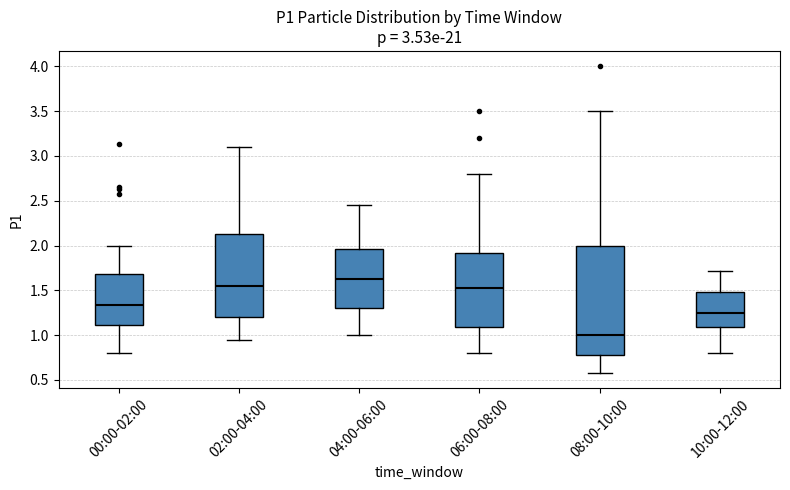

Reading left to right, read every box against the y-axis: the position of its median line, the range the box covers, and the ends of its whiskers. The values are not printed on the chart, so give them approximately, as read against the axis.

00:00-02:00: median 1.35, box 1.10 to 1.70, whiskers 0.80 to 2.00
02:00-04:00: median 1.55, box 1.20 to 2.15, whiskers 0.95 to 3.10
04:00-06:00: median 1.65, box 1.30 to 1.95, whiskers 1.00 to 2.45
06:00-08:00: median 1.55, box 1.10 to 1.90, whiskers 0.80 to 2.80
08:00-10:00: median 1.00, box 0.80 to 2.00, whiskers 0.60 to 3.50
10:00-12:00: median 1.25, box 1.10 to 1.50, whiskers 0.80 to 1.70